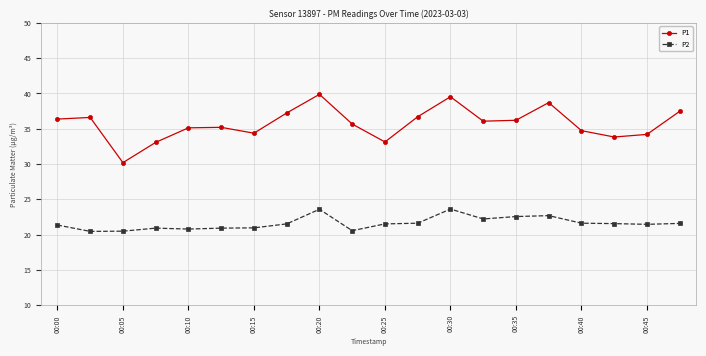

How many distinct data groups are displayed?

2